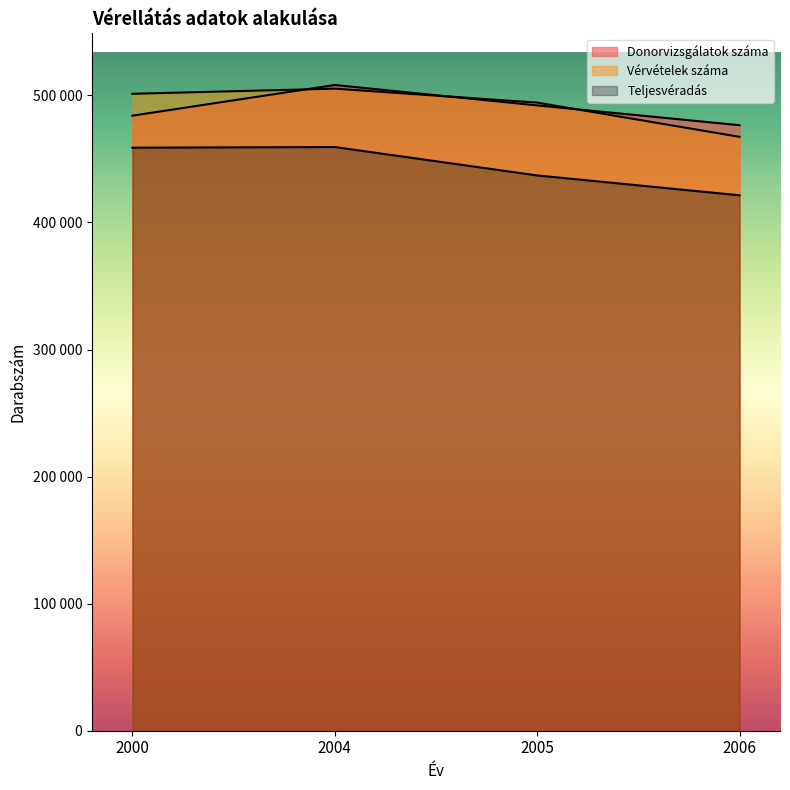

What is the difference between the Donorvizsgálatok száma values at 2005 and 2000?

8069